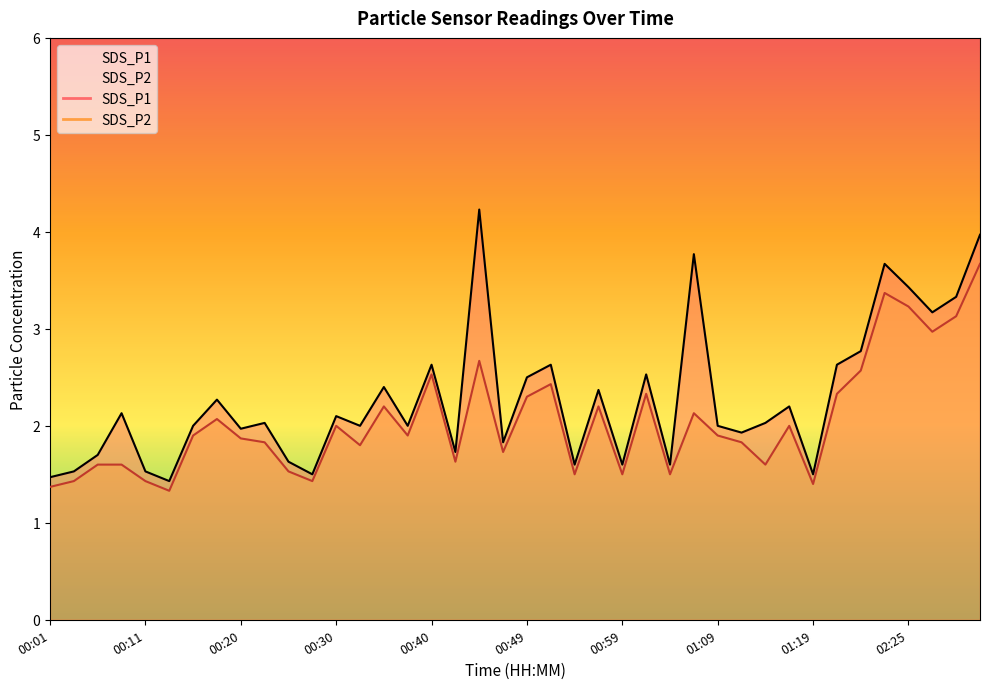

At 00:54, list the series in order from smallest to largest.

SDS_P2, SDS_P1